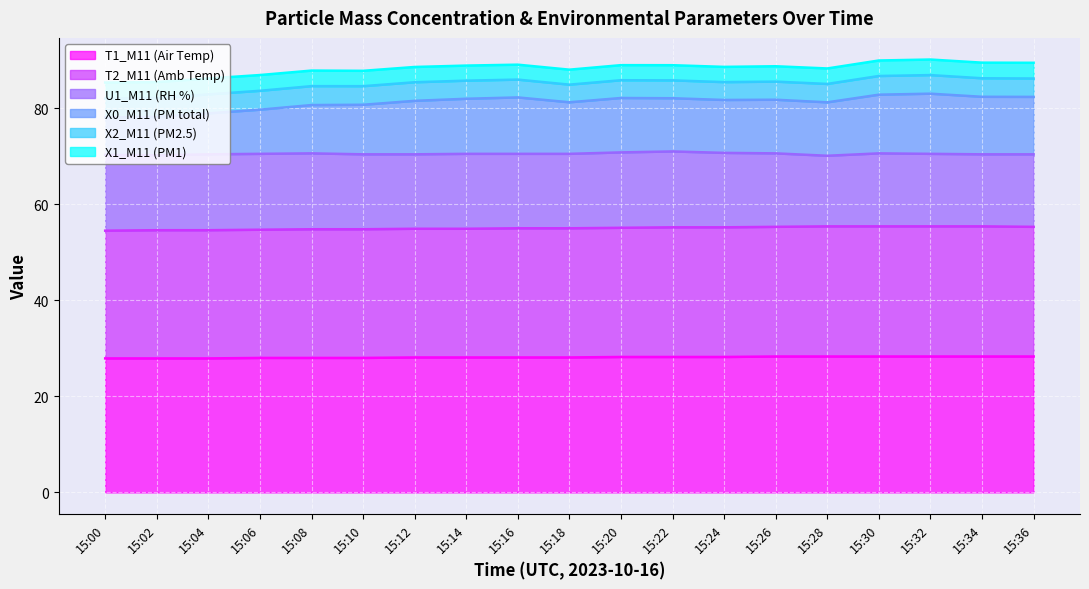

Which category has the highest value in the X0_M11 (PM total) series?

15:32